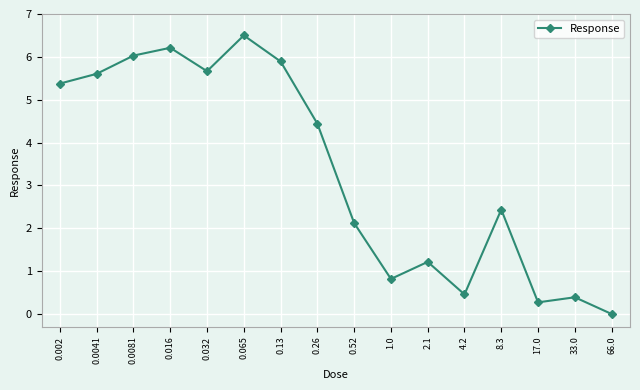

List the labels in order of value, smallest first.

66.0, 17.0, 33.0, 4.2, 1.0, 2.1, 0.52, 8.3, 0.26, 0.002, 0.0041, 0.032, 0.13, 0.0081, 0.016, 0.065